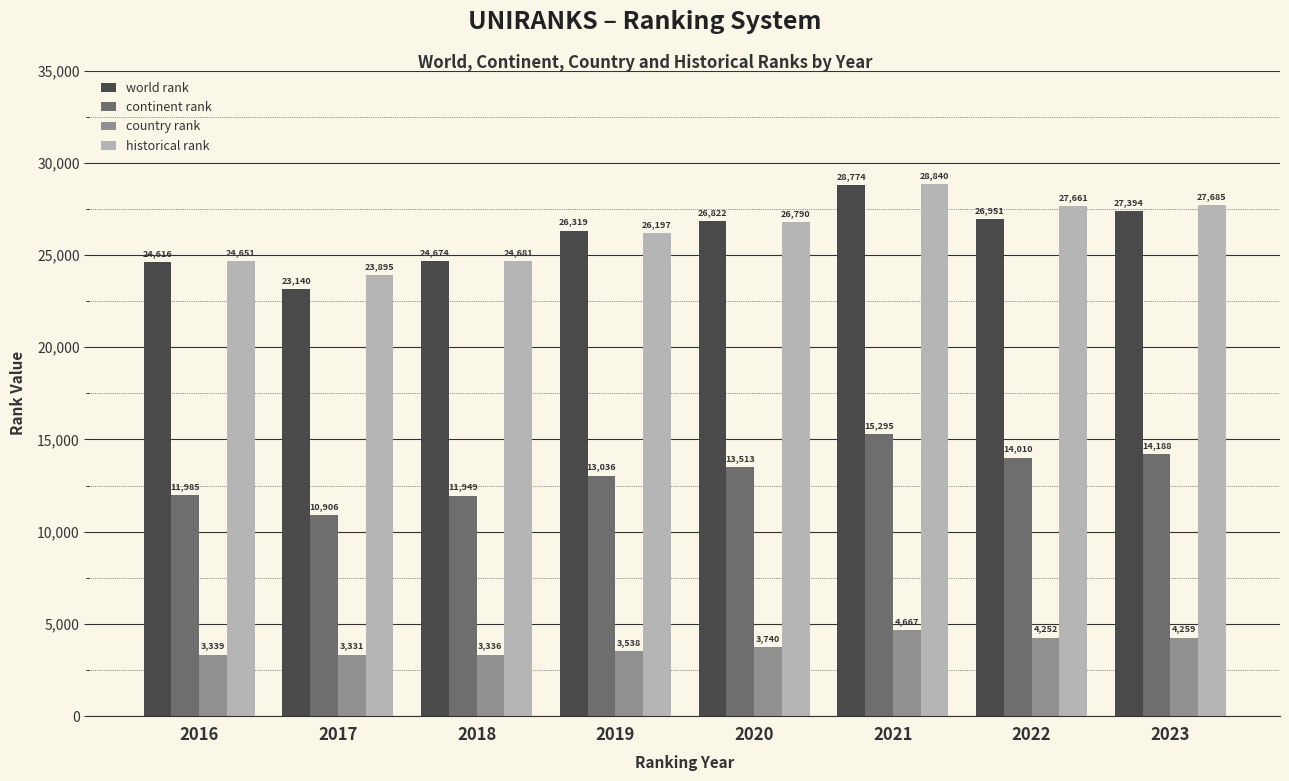

How many bars are there in total?

32